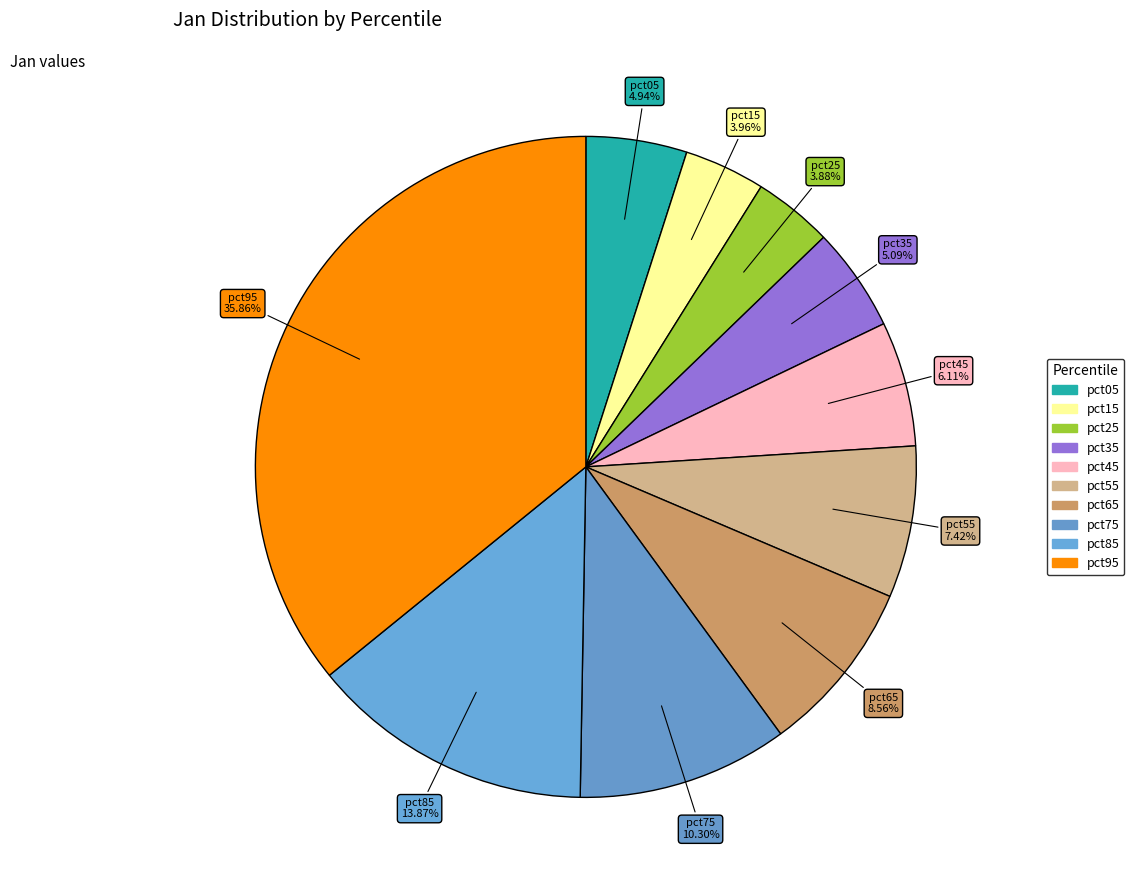

How many slices are in this pie chart?

10